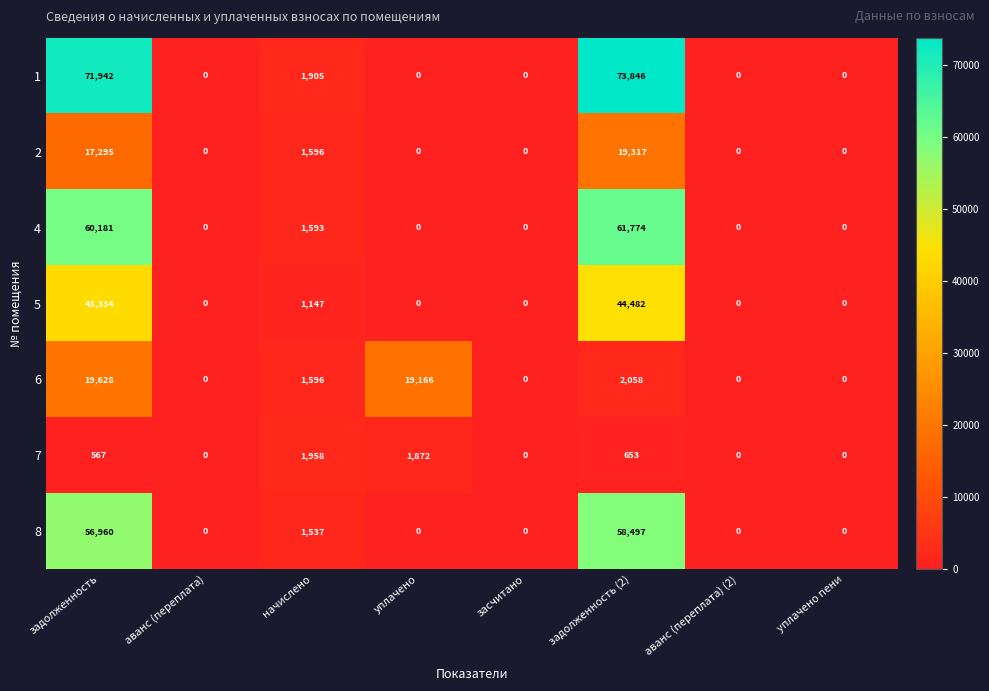

Which series has the largest range (max minus min)?

1